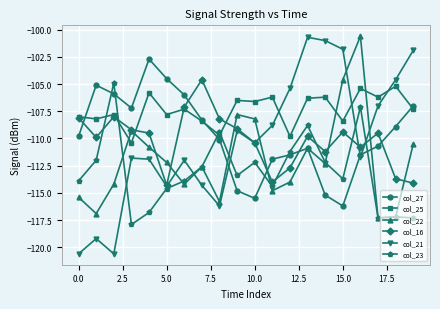

What is the value of the col_21 point at the 15th from the left?

-101.0